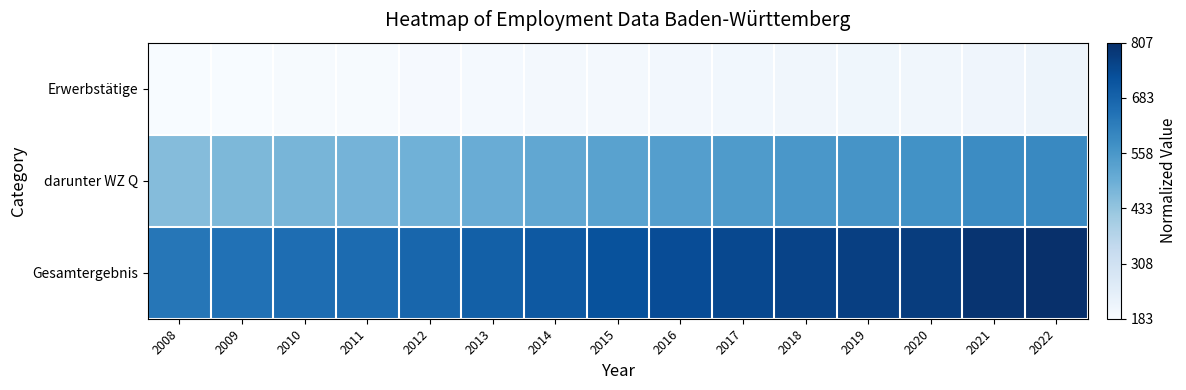

Which series changed the most between 2013 and 2016?

Gesamtergebnis